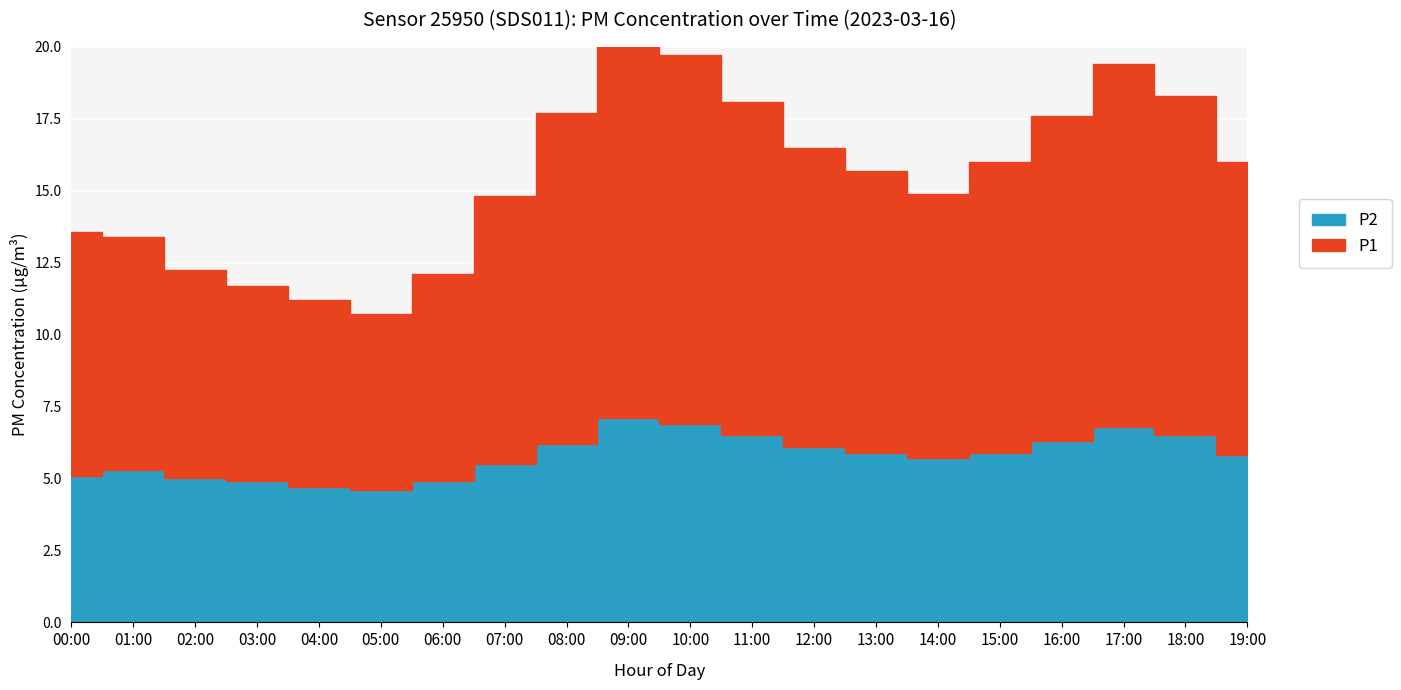

At which category is the sum across all series the highest?

09:00